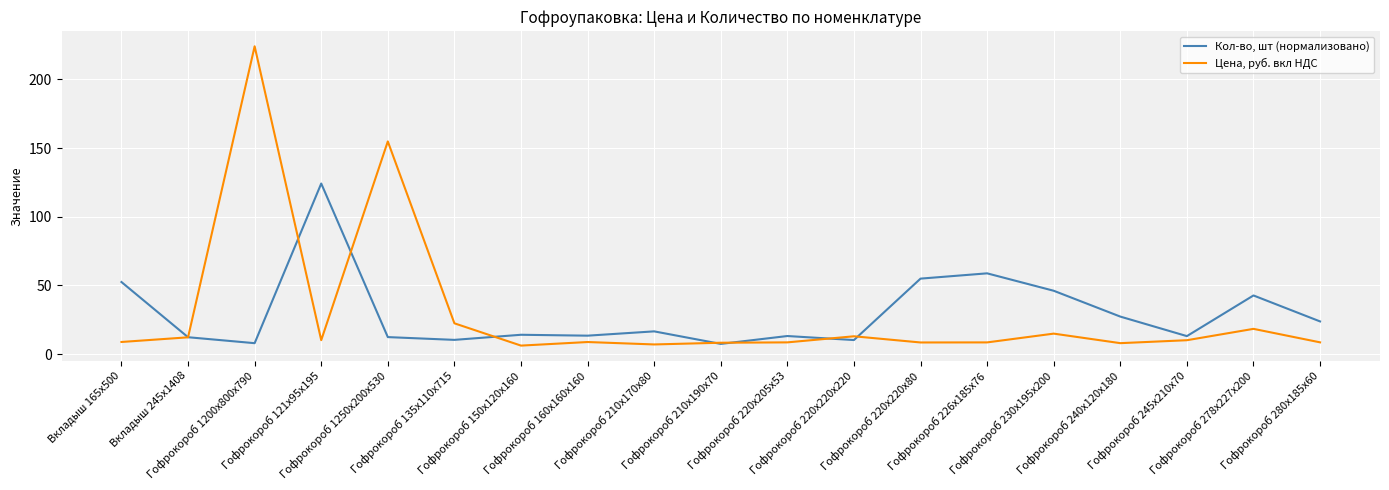

Which series has the widest spread of values?

Цена, руб. вкл НДС